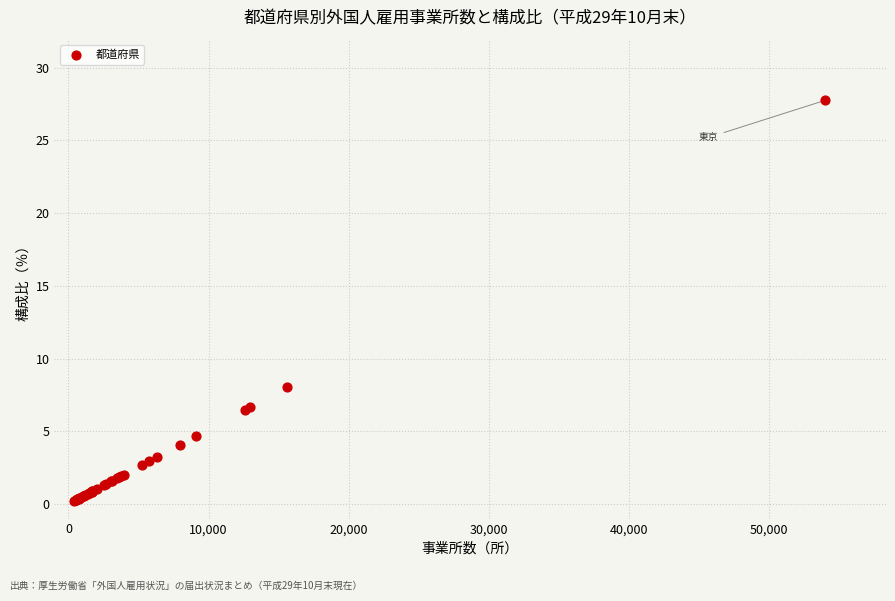

What Y value in the scatter plot is closest to 13?

8.0